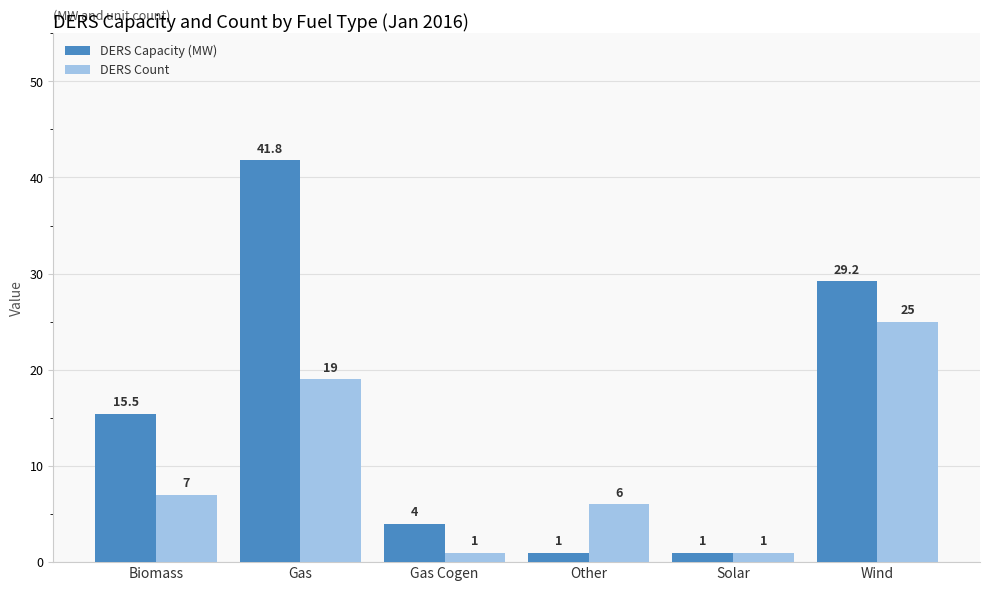

What is the highest value of the DERS Capacity (MW) series?

41.8